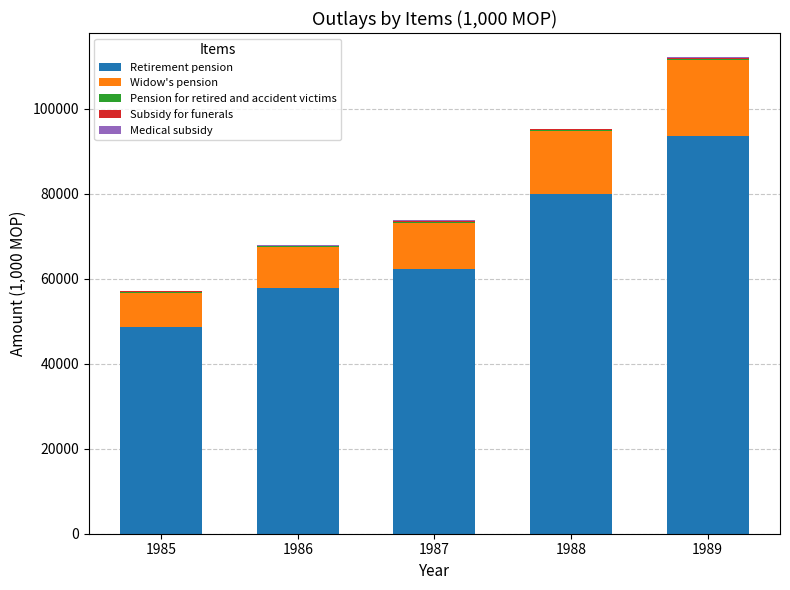

The value of Retirement pension at 1987 is 83101. True or false?

False